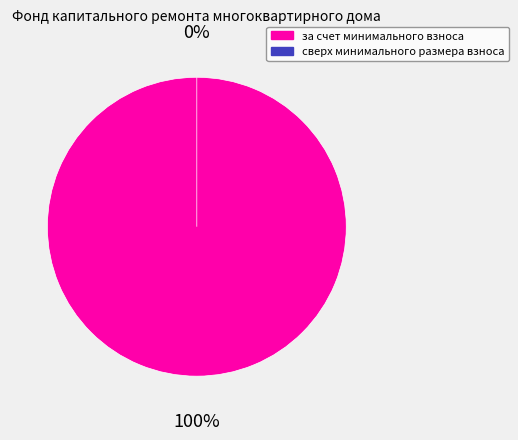

Does any single category account for the majority?

Yes